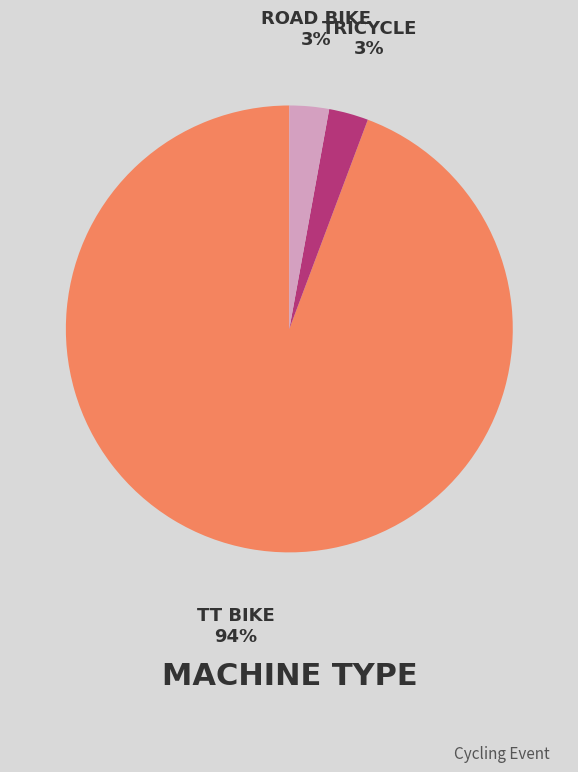

To the nearest percent, what is the difference between the largest and smallest slice percentages?

91%